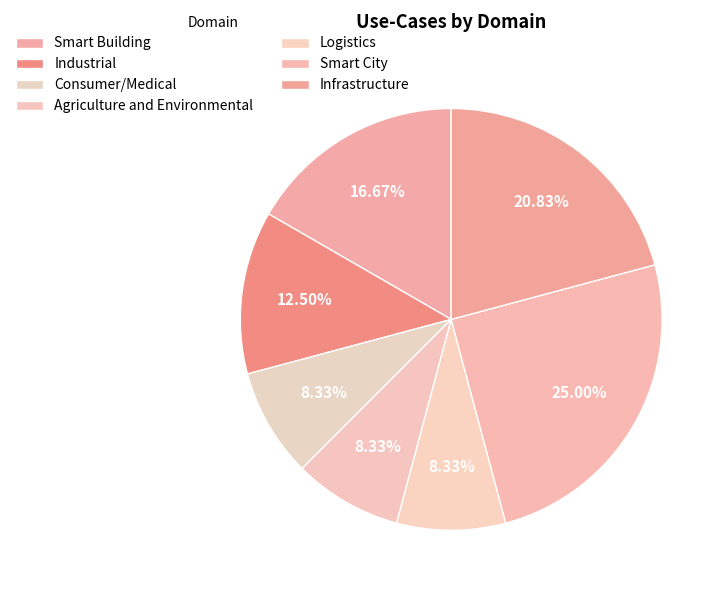

Count the number of slices in the pie.

7